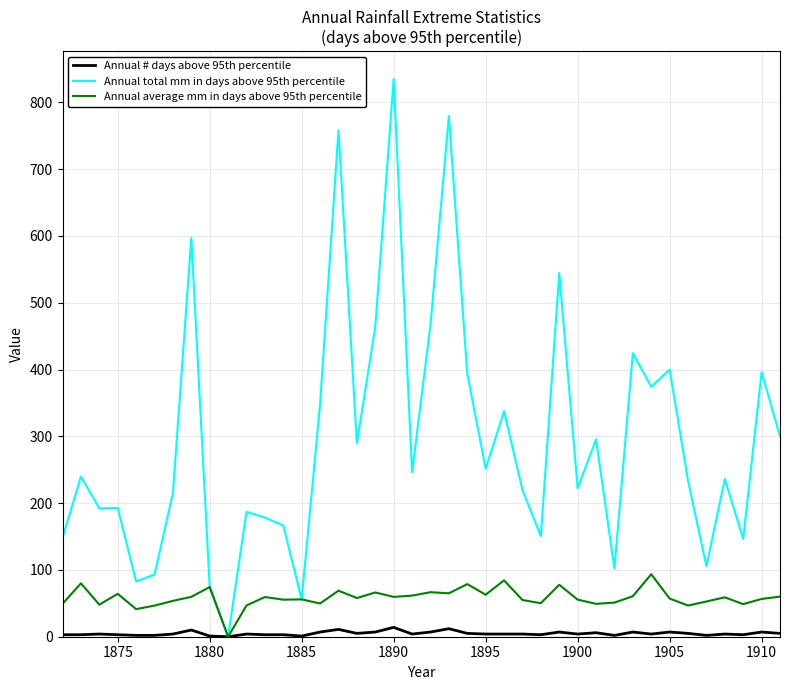

How many lines are shown in the chart?

3